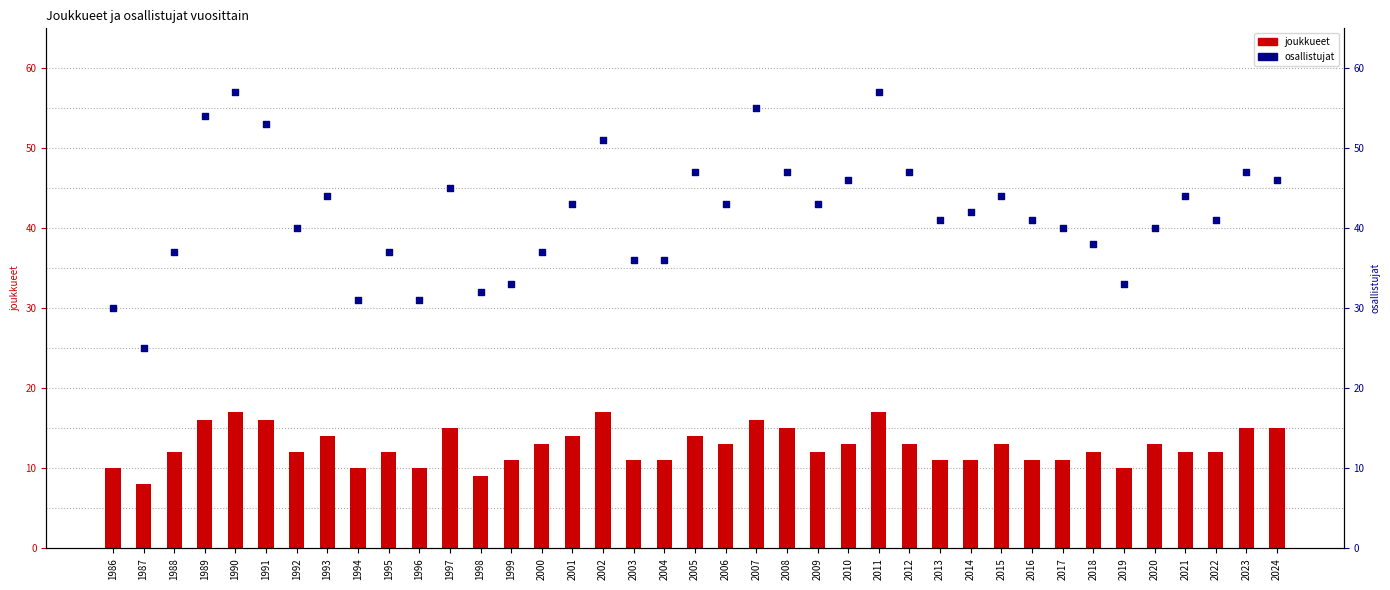

At which category is the sum across all series the highest?

1990